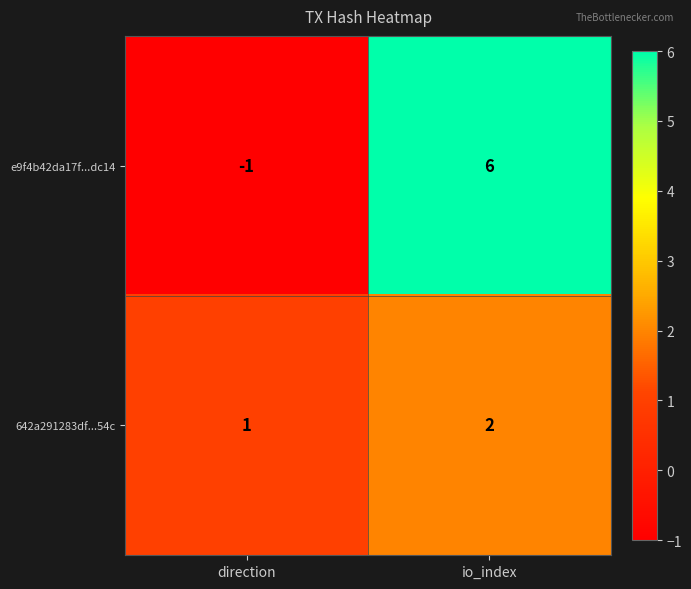

What is the difference between the maximum and minimum values in the e9f4b42da17f...dc14 series?

7